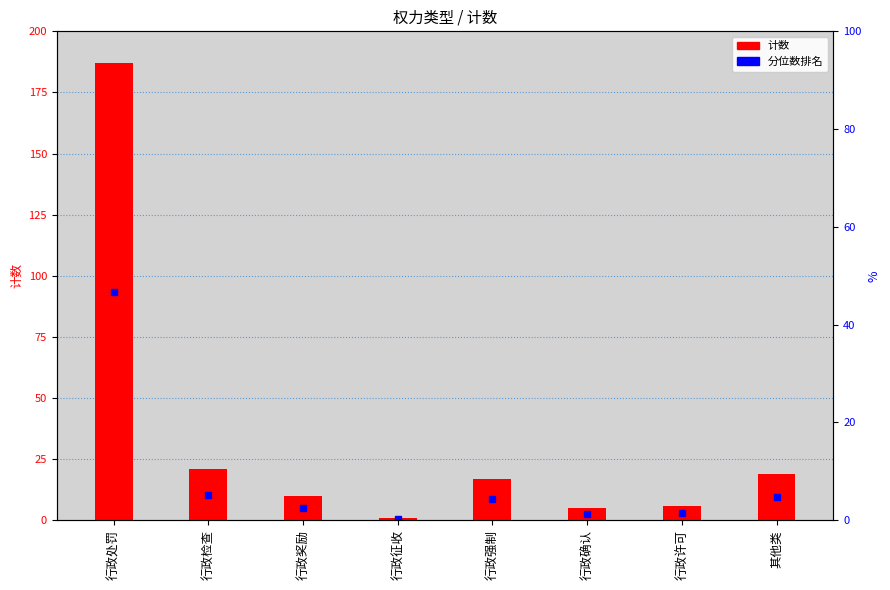

How many values are below 17?

4